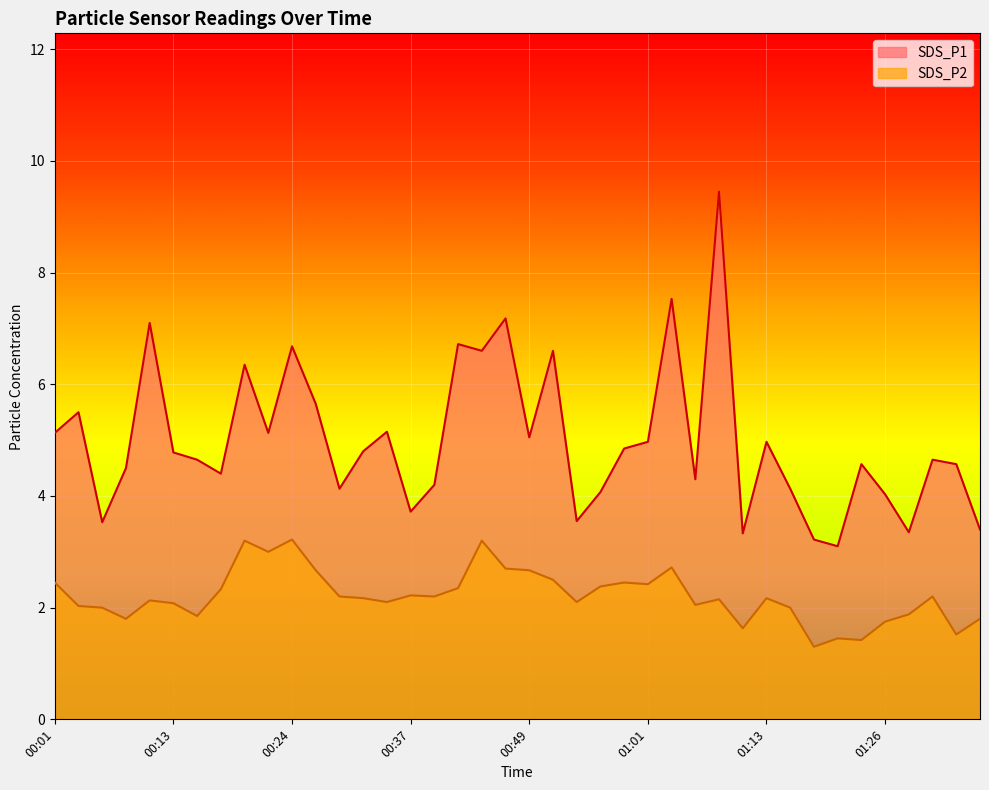

At which category does SDS_P1 reach its first local valley?

00:05